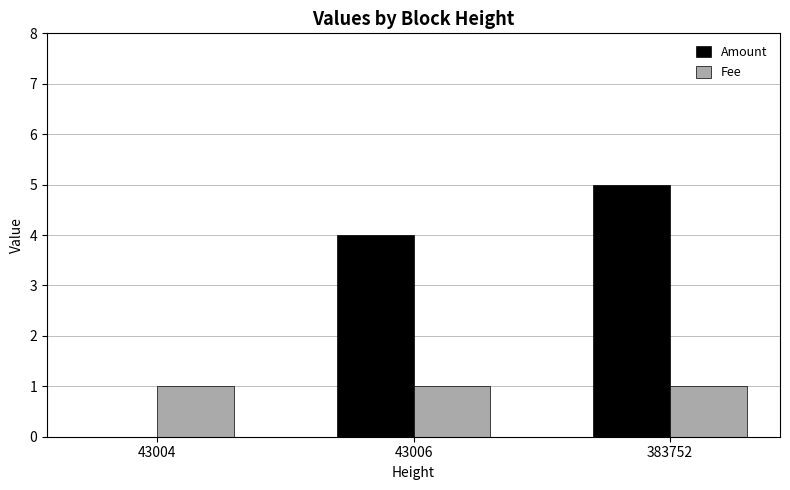

What is the sum of the Amount values at 383752 and 43006?

9